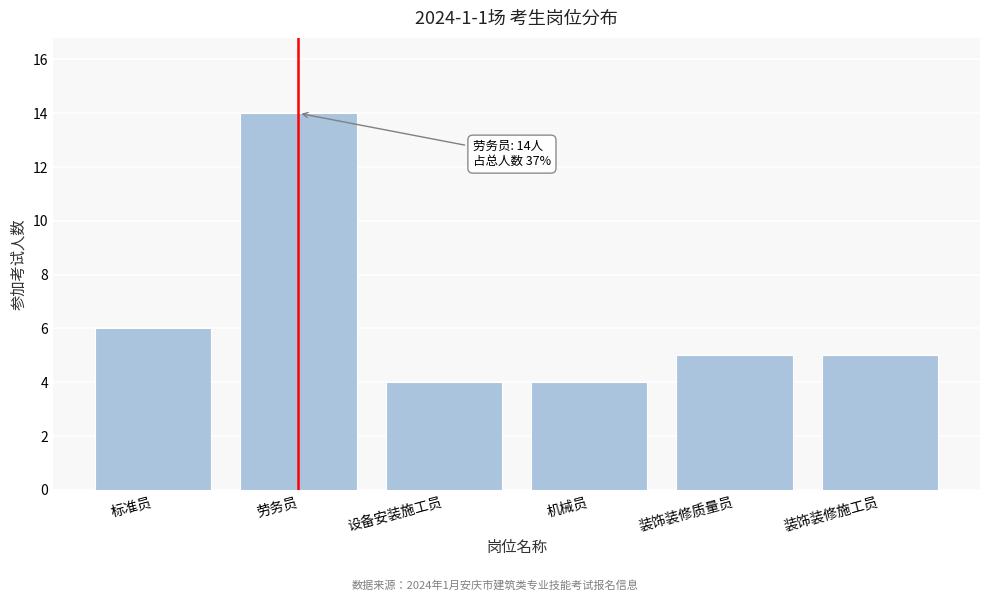

Reading left to right, list all the values displayed in this chart.

标准员=6	劳务员=14	设备安装施工员=4	机械员=4	装饰装修质量员=5	装饰装修施工员=5